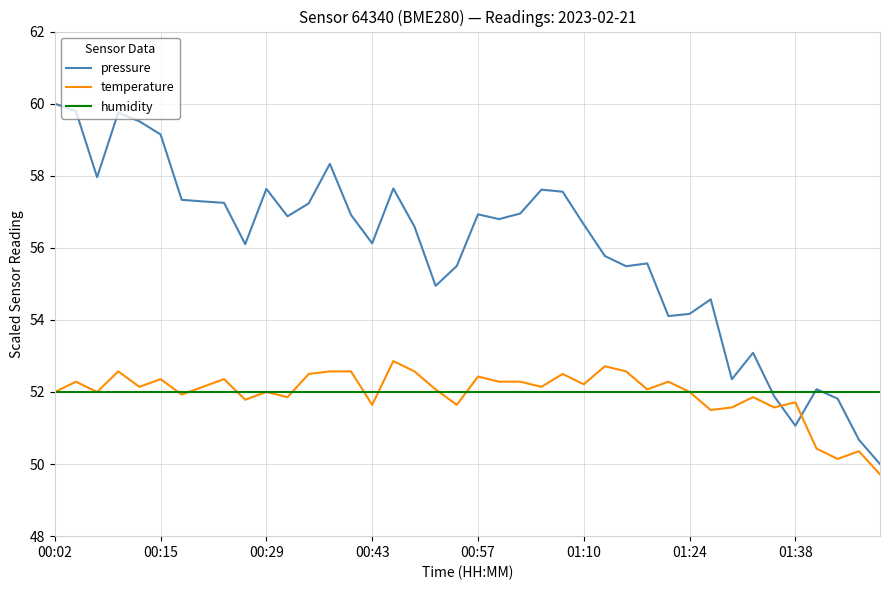

List the series in order of their peak value, highest first.

pressure, temperature, humidity